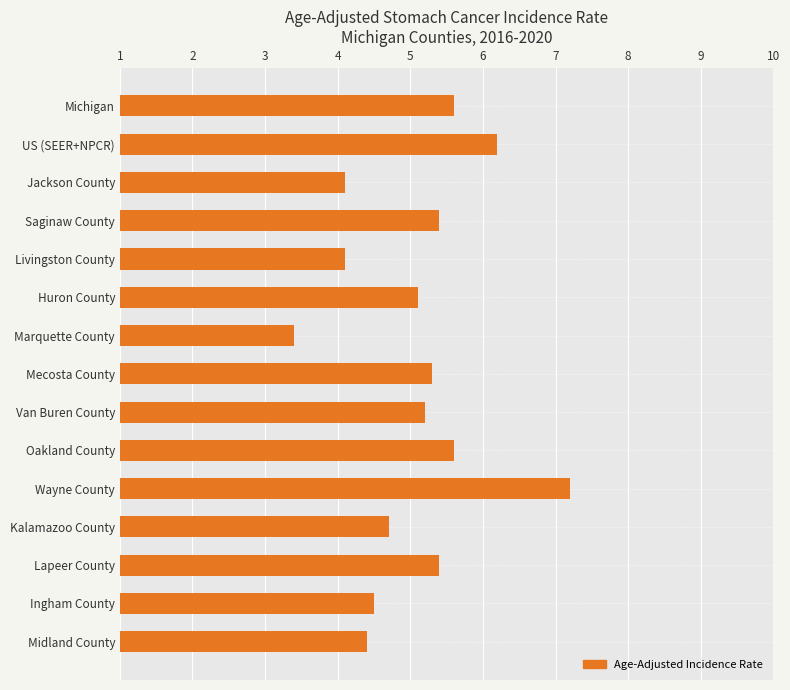

Which has a higher value, Lapeer County or Wayne County?

Wayne County